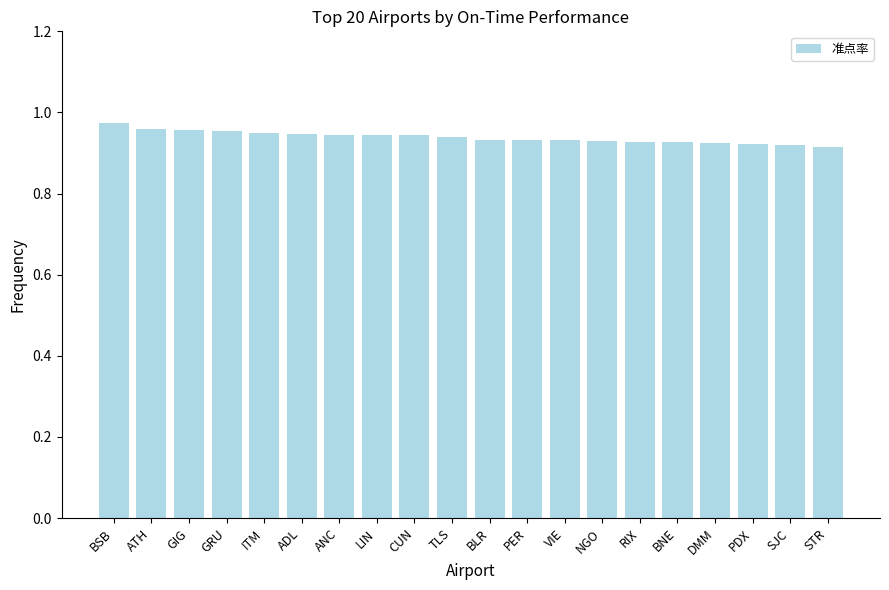

Between DMM and ITM, which is larger?

ITM